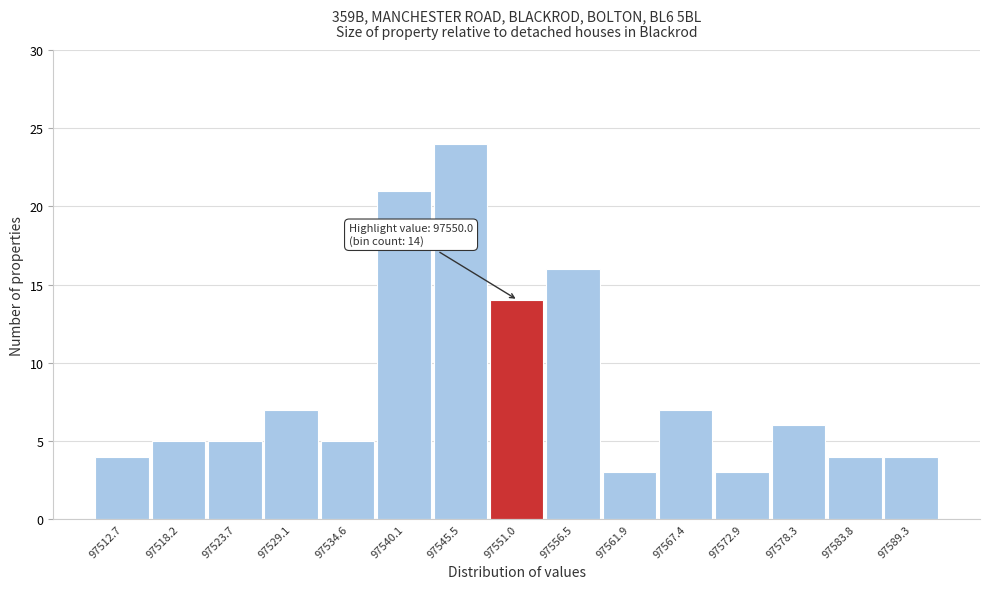

Which range on the x-axis has the tallest bar?

97543 to 97548